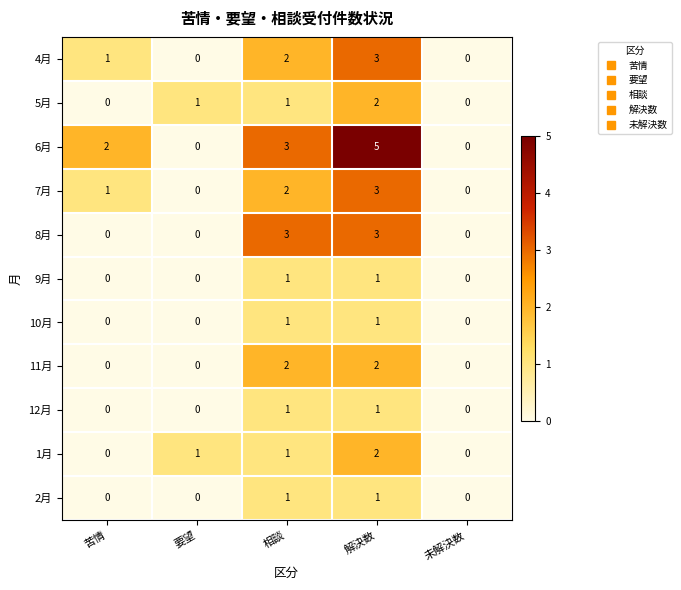

At which label is 6月 closest to 2?

苦情